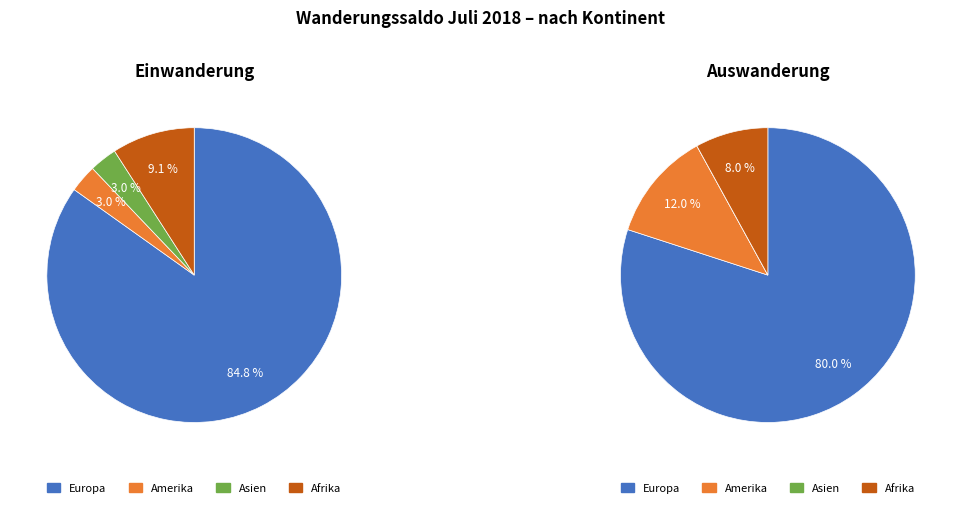

To the nearest percent, what is the difference between the largest and smallest slice percentages?

82%